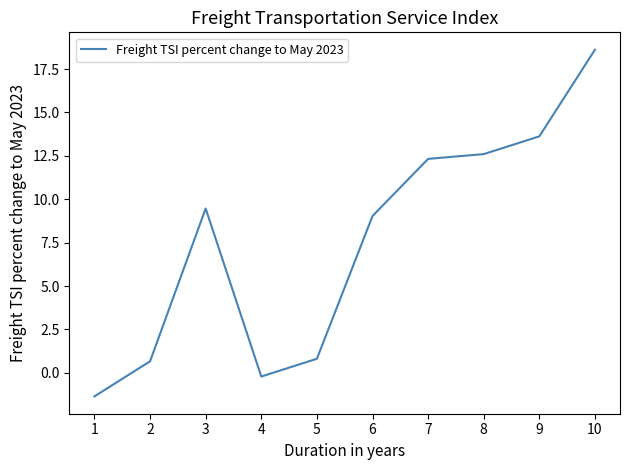

True or false: the data shows -0.2 at 4.

True